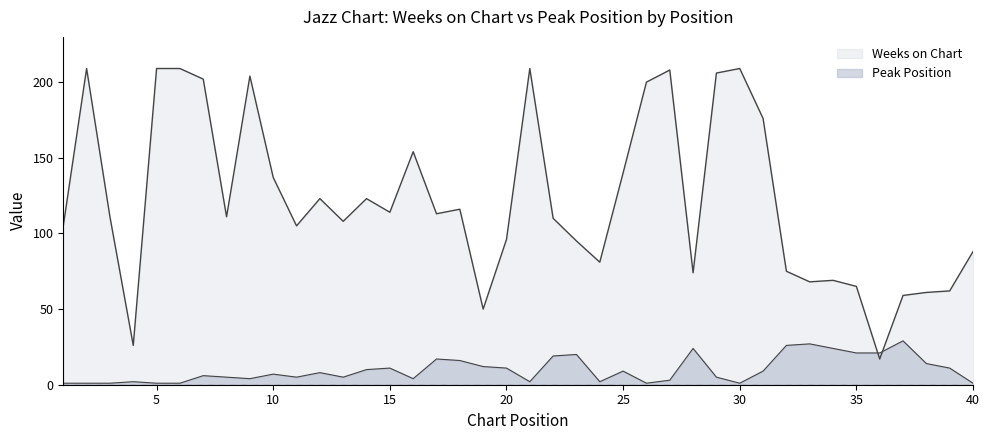

Which series changed the most between 30 and 32?

Weeks on Chart